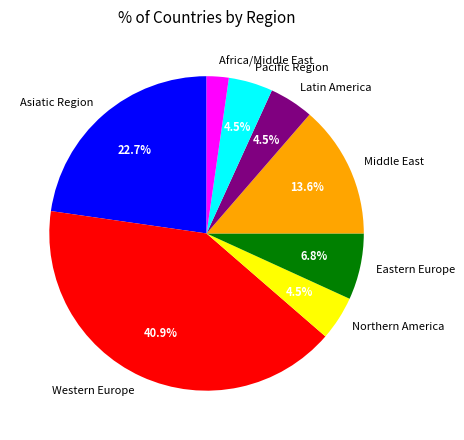

What is the largest slice in the pie chart?

Western Europe